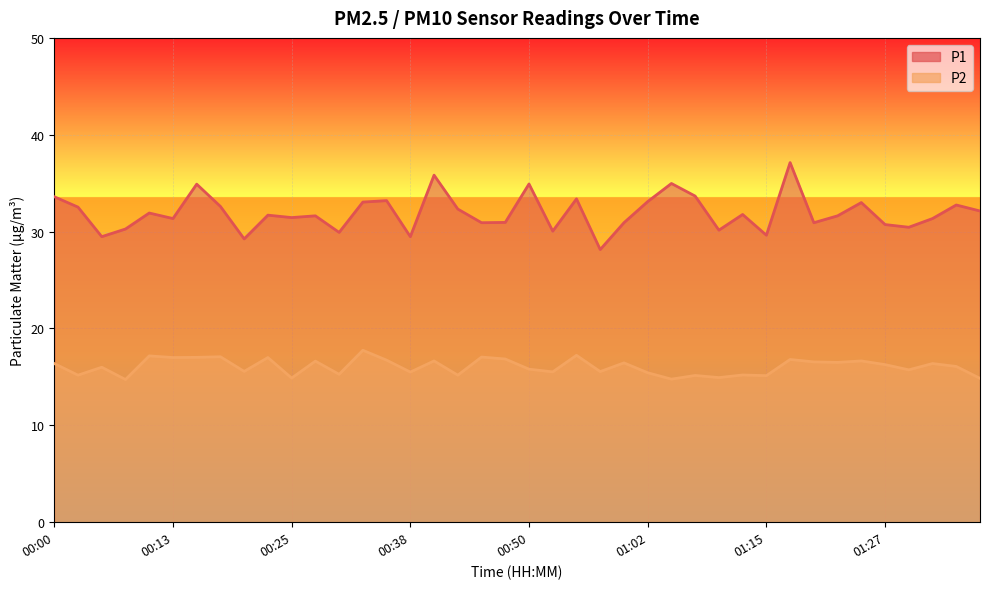

Rank the categories by P1 value from lowest to highest.

00:57, 00:20, 00:05, 00:38, 01:15, 00:30, 00:52, 01:10, 00:08, 01:30, 01:27, 00:45, 01:00, 01:20, 00:47, 00:13, 01:32, 00:25, 00:28, 01:22, 00:23, 01:12, 00:10, 01:37, 00:42, 00:03, 00:18, 01:35, 01:25, 00:33, 01:02, 00:35, 00:55, 00:00, 01:07, 00:15, 00:50, 01:05, 00:40, 01:17